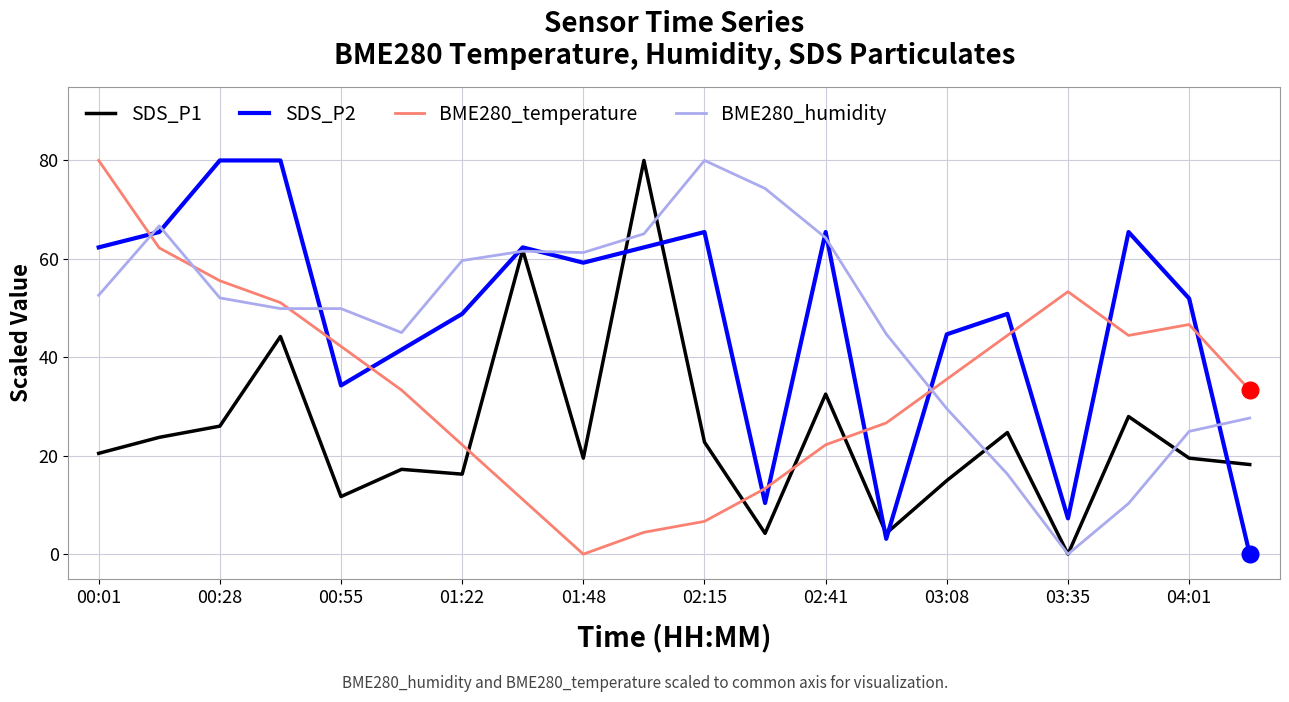

True or false: SDS_P1 and BME280_temperature intersect in this chart.

True